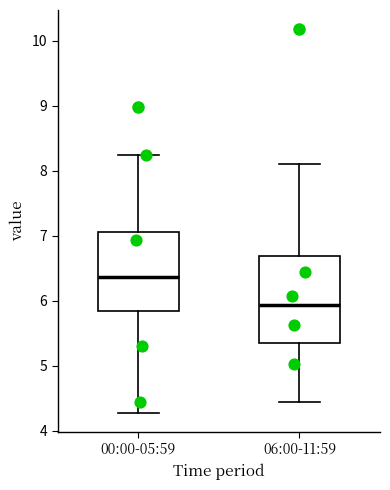

Where does the lower whisker of the box for 06:00-11:59 end on the y-axis? The values are not printed on the chart, so give them approximately, as read against the axis.

4.5